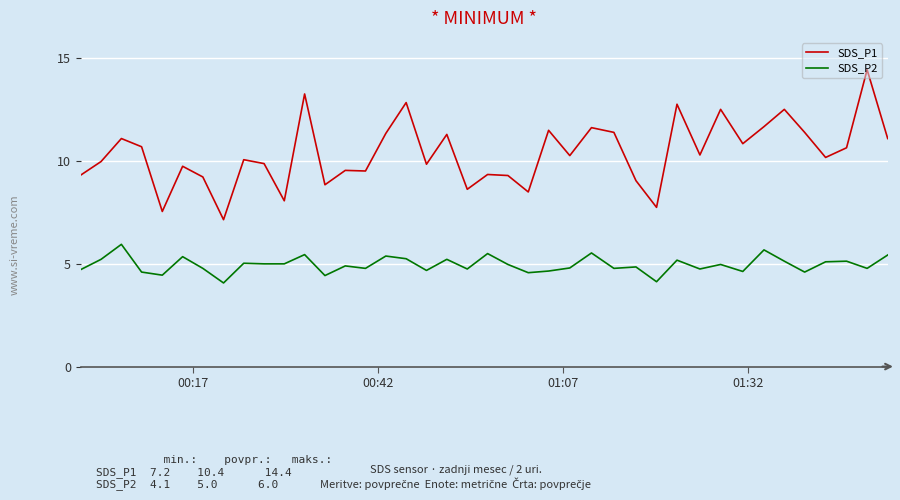

What is the highest value of the SDS_P2 series?

6.0